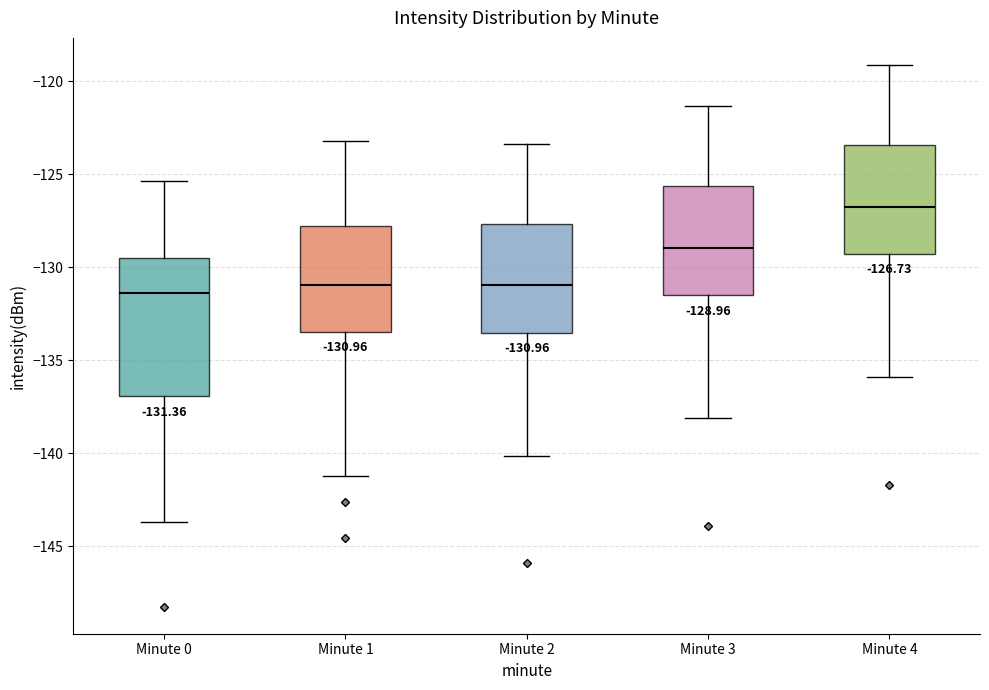

Comparing the boxes themselves (not the whiskers), which one is the tallest?

Minute 0